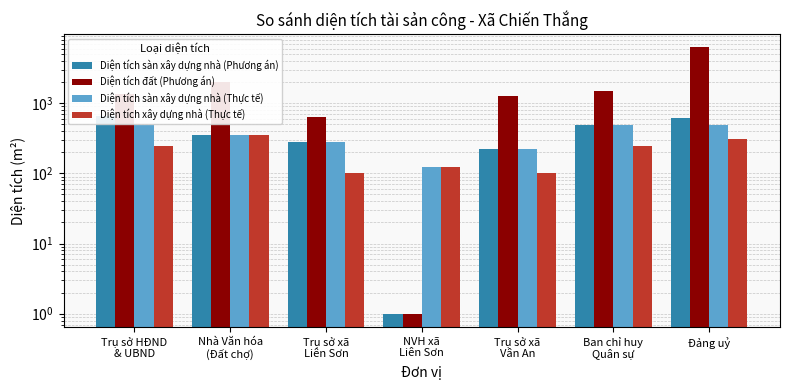

What is the label of the 4th bar from the right?

NVH xã
Liên Sơn